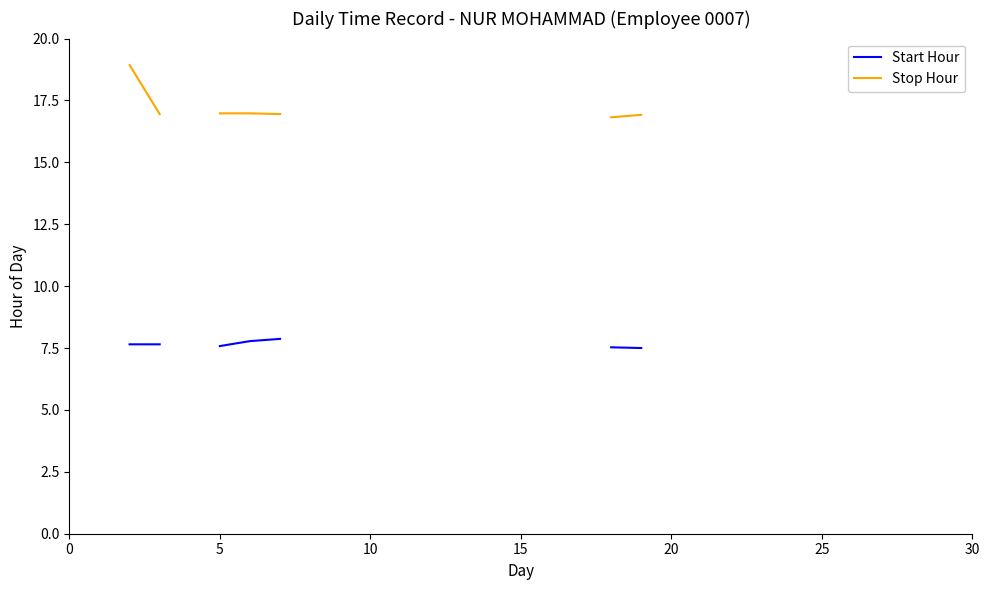

Is this an area chart (filled region under the line)?

No